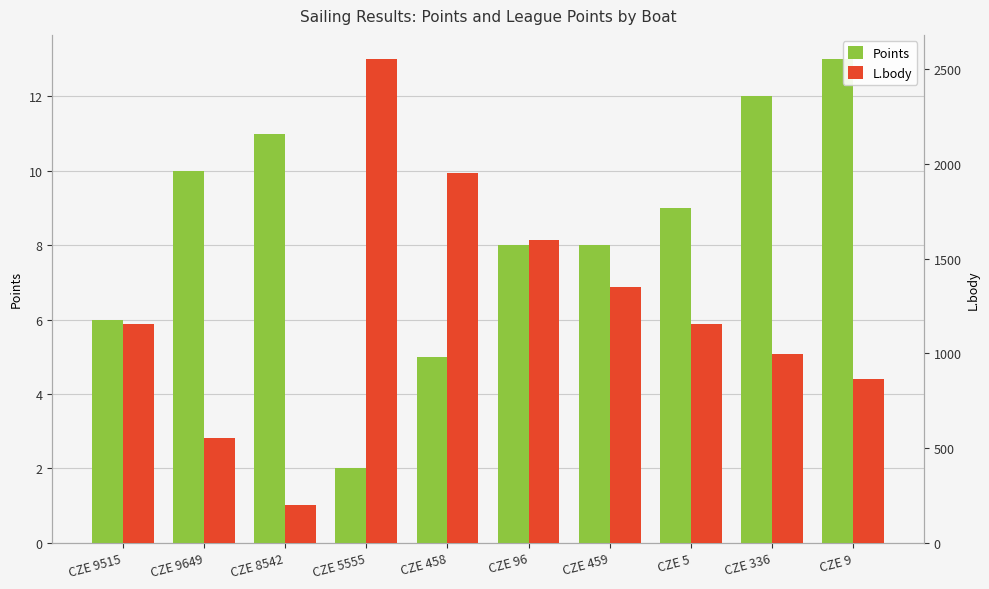

List the series in order of their overall mean, lowest first.

Points, L.body